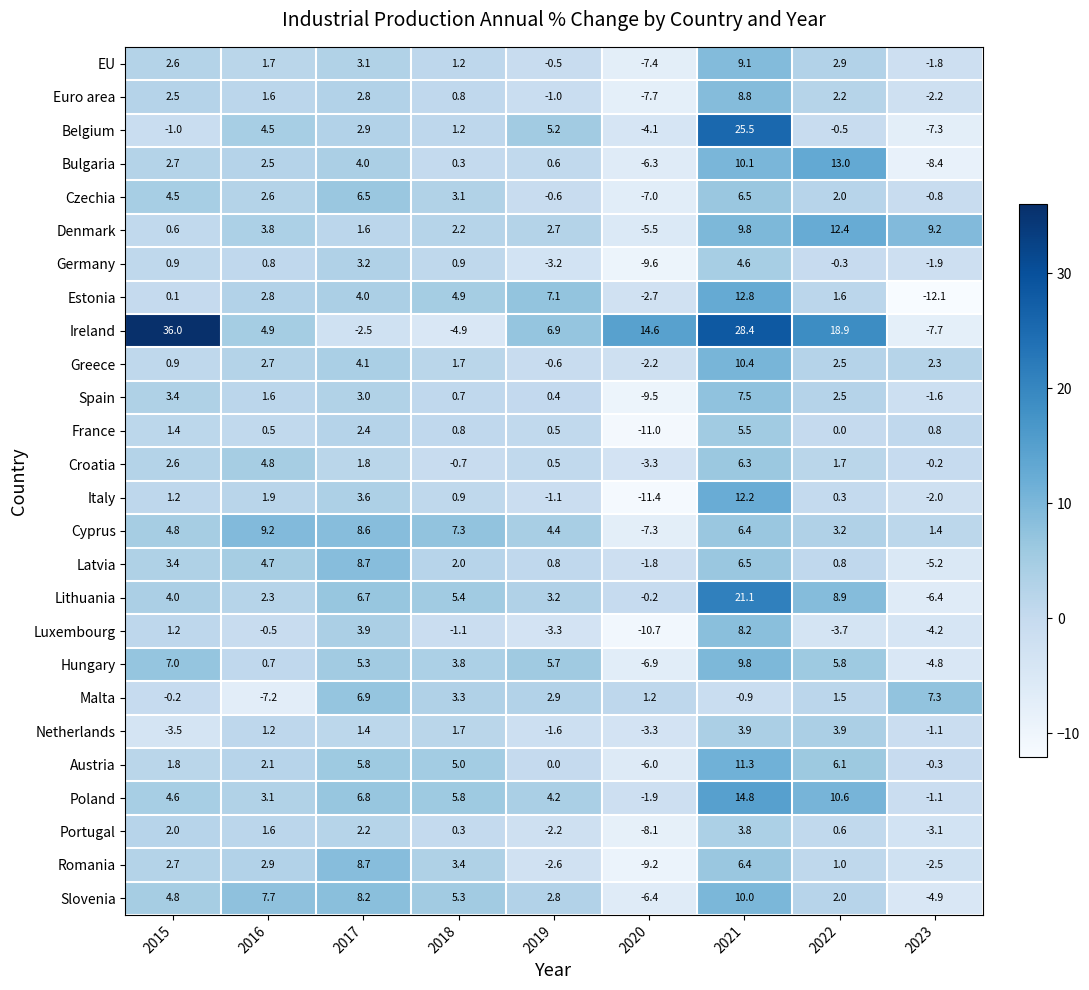

The value of Hungary at 2018 is 3.8. True or false?

True